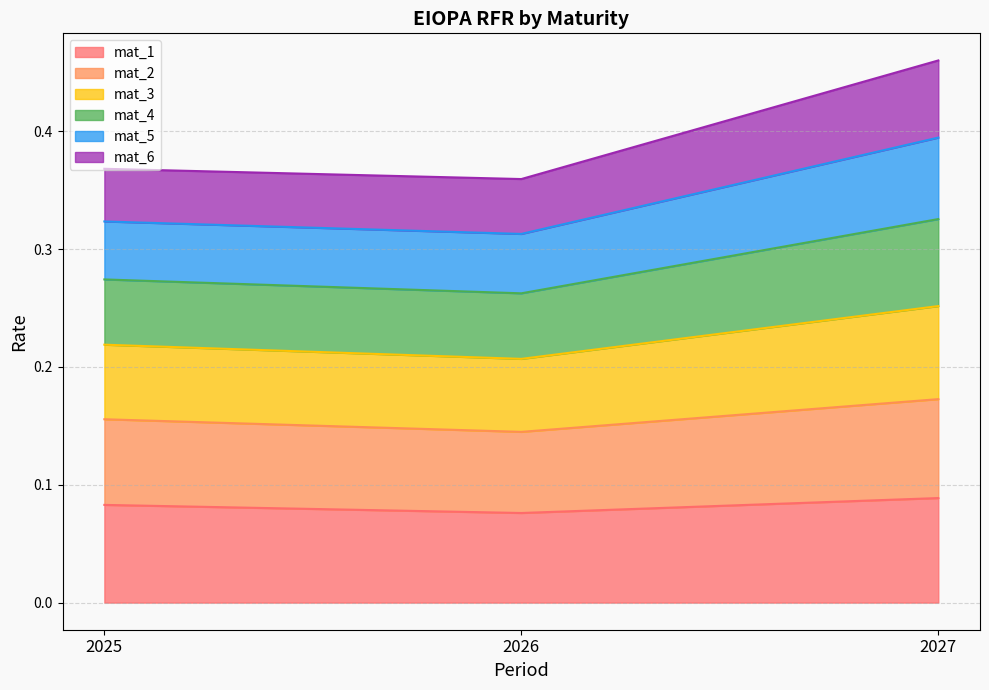

The mat_3 series shows 0.7 at 2027. True or false?

False